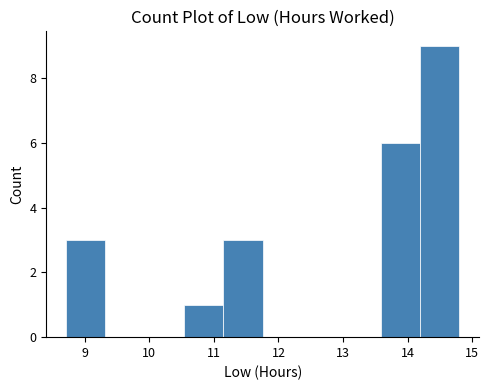

Reading left to right, list every bar in this chart as the range it spans on the x-axis followed by its height. Neither the bar edges nor the heights are printed on the chart, so give them approximately, as read against the axes.

8.7 to 9.3: 3
9.3 to 9.9: 0
9.9 to 10.5: 0
10.5 to 11.1: 1
11.1 to 11.8: 3
11.8 to 12.4: 0
12.4 to 13.0: 0
13.0 to 13.6: 0
13.6 to 14.2: 6
14.2 to 14.8: 9